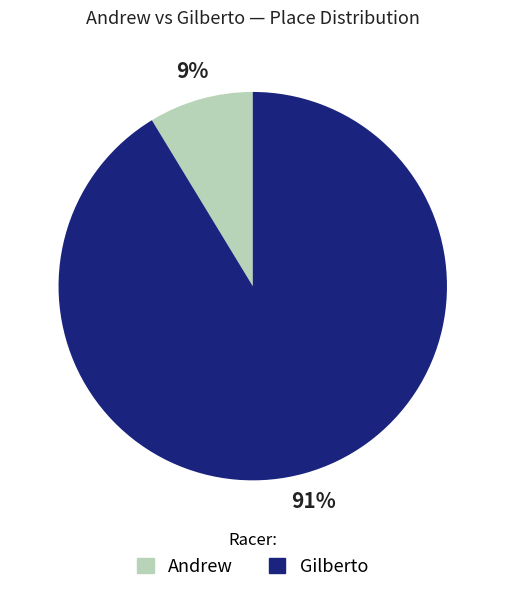

The Andrew slice represents 1% of the pie. True or false?

False